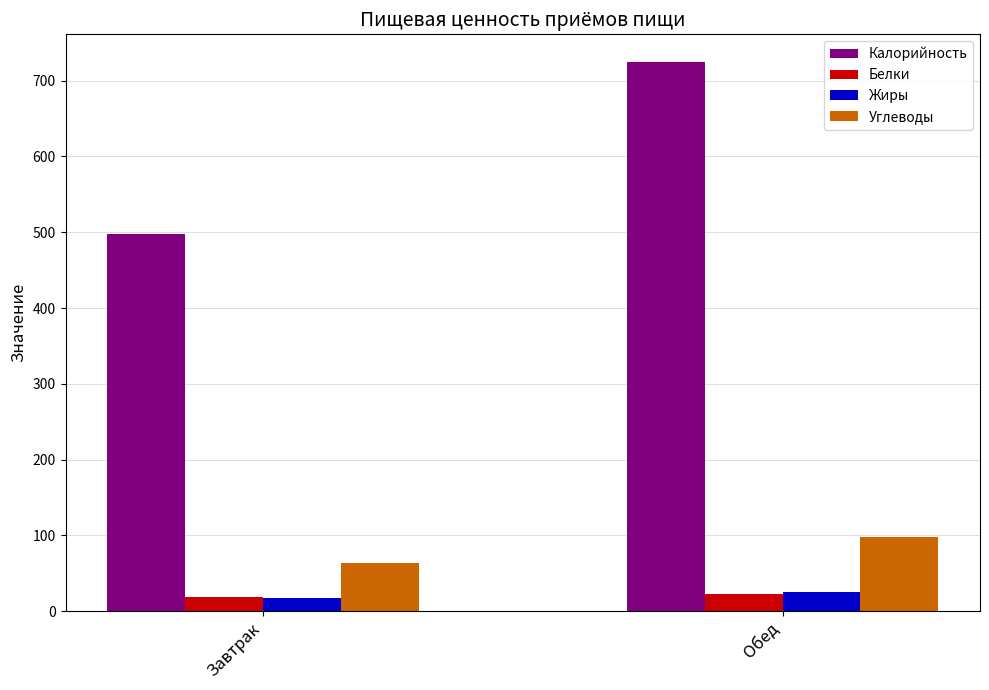

What is the label of the 2nd bar from the right?

Завтрак